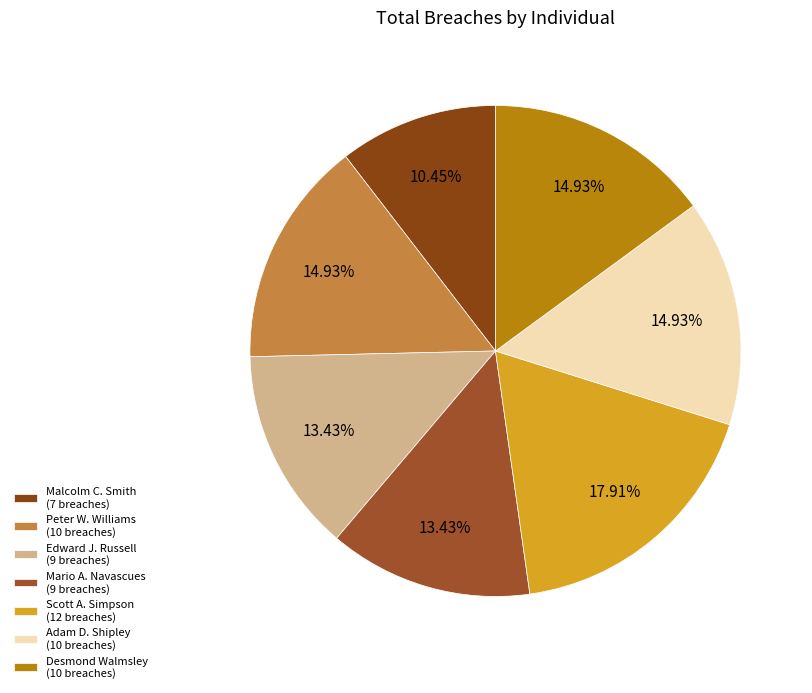

Rank the categories by value from highest to lowest.

Scott Ashley Simpson, Peter Wayne Williams, Adam Douglas Shipley, Desmond Walmsley, Edward John Russell, Mario Albert Navascues, Malcolm Charles Smith